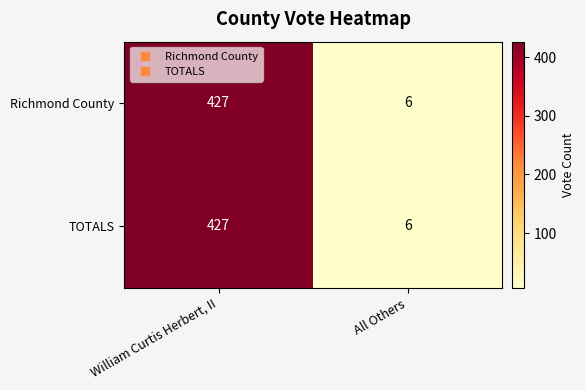

Reading left to right, transcribe all the data shown in this chart.

Richmond County: William Curtis Herbert, II=427	All Others=6
TOTALS: William Curtis Herbert, II=427	All Others=6